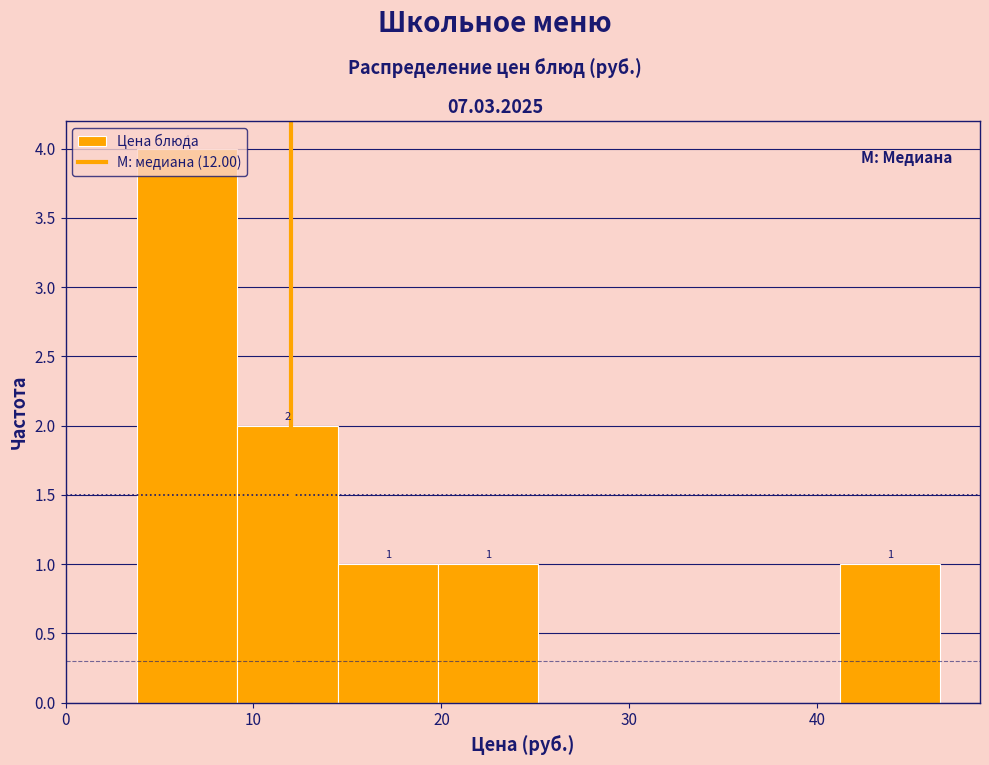

Which range on the x-axis has the tallest bar?

4 to 9